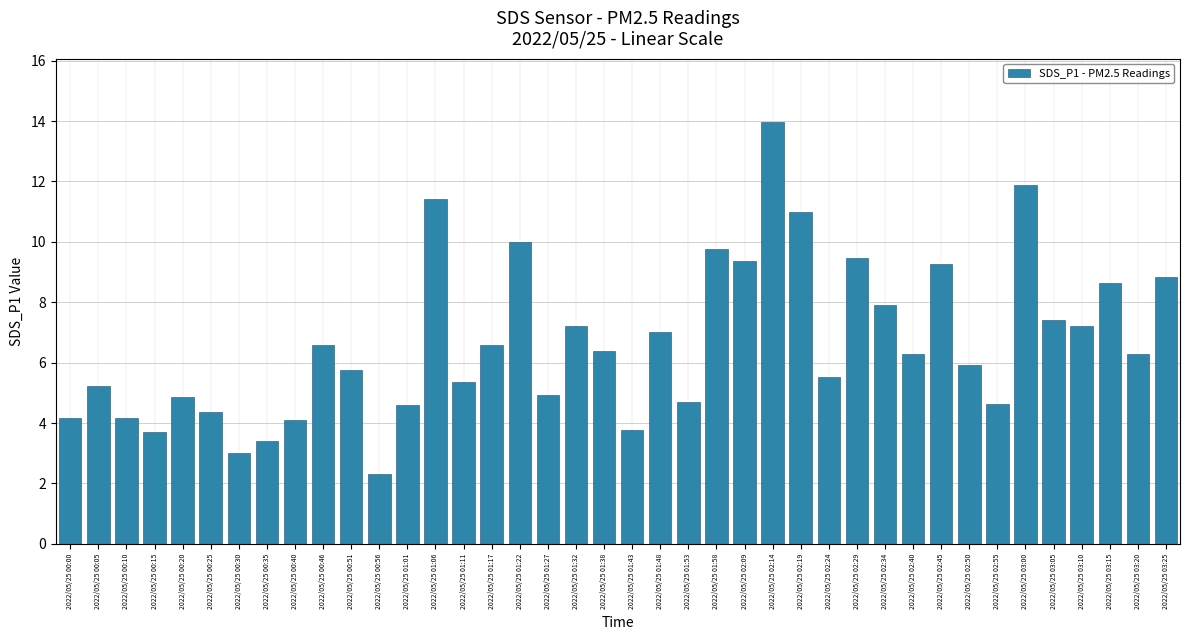

Reading left to right, what are all the values shown in this chart?

2022/05/25 00:00=4.2	2022/05/25 00:05=5.2	2022/05/25 00:10=4.2	2022/05/25 00:15=3.7	2022/05/25 00:20=4.9	2022/05/25 00:25=4.4	2022/05/25 00:30=3.0	2022/05/25 00:35=3.4	2022/05/25 00:40=4.1	2022/05/25 00:46=6.6	2022/05/25 00:51=5.8	2022/05/25 00:56=2.3	2022/05/25 01:01=4.6	2022/05/25 01:06=11.4	2022/05/25 01:11=5.4	2022/05/25 01:17=6.6	2022/05/25 01:22=10.0	2022/05/25 01:27=4.9	2022/05/25 01:32=7.2	2022/05/25 01:38=6.4	2022/05/25 01:43=3.8	2022/05/25 01:48=7.0	2022/05/25 01:53=4.7	2022/05/25 01:58=9.8	2022/05/25 02:09=9.4	2022/05/25 02:14=14.0	2022/05/25 02:19=11.0	2022/05/25 02:24=5.5	2022/05/25 02:29=9.5	2022/05/25 02:34=7.9	2022/05/25 02:40=6.3	2022/05/25 02:45=9.3	2022/05/25 02:50=5.9	2022/05/25 02:55=4.6	2022/05/25 03:00=11.9	2022/05/25 03:05=7.4	2022/05/25 03:10=7.2	2022/05/25 03:15=8.6	2022/05/25 03:20=6.3	2022/05/25 03:25=8.8